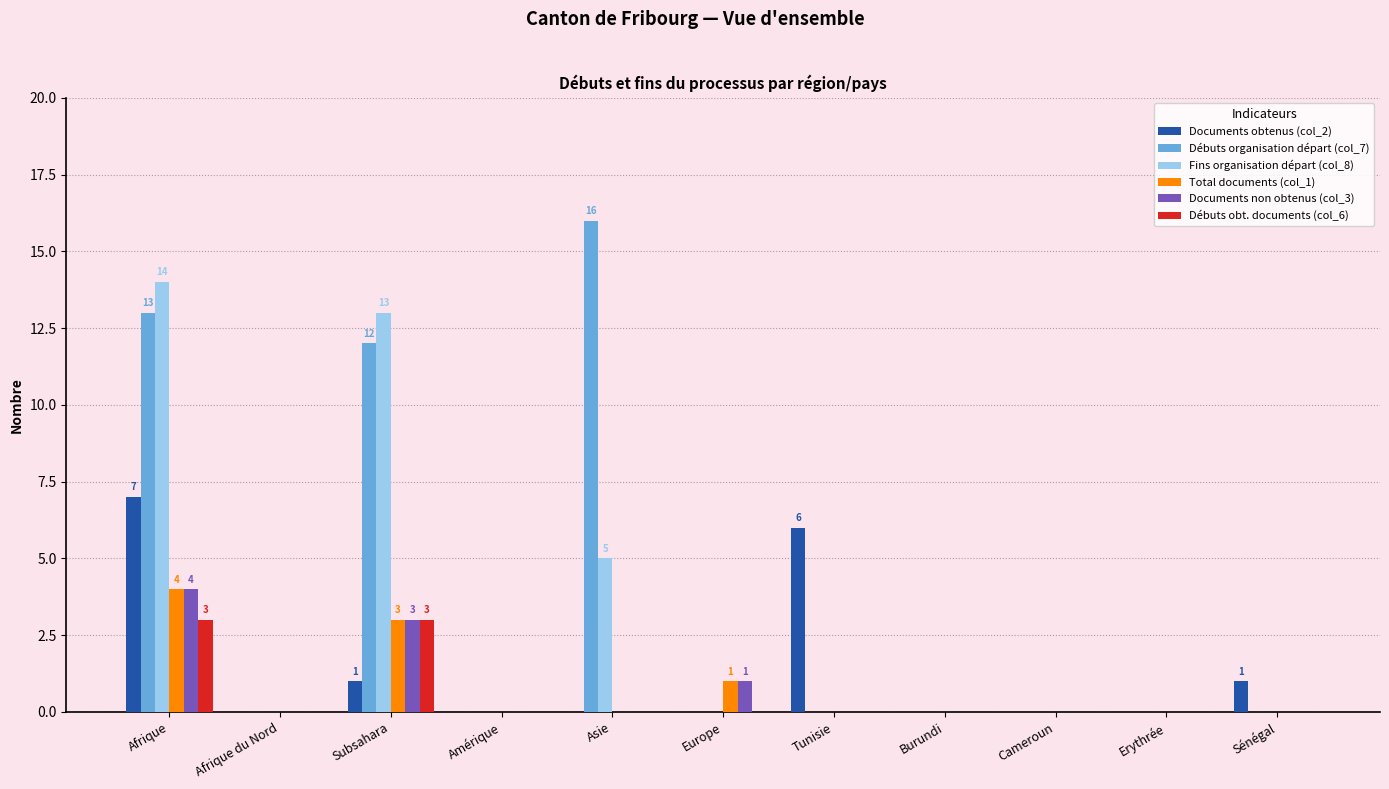

The Débuts organisation départ (col_7) series shows 16 at Asie. True or false?

True